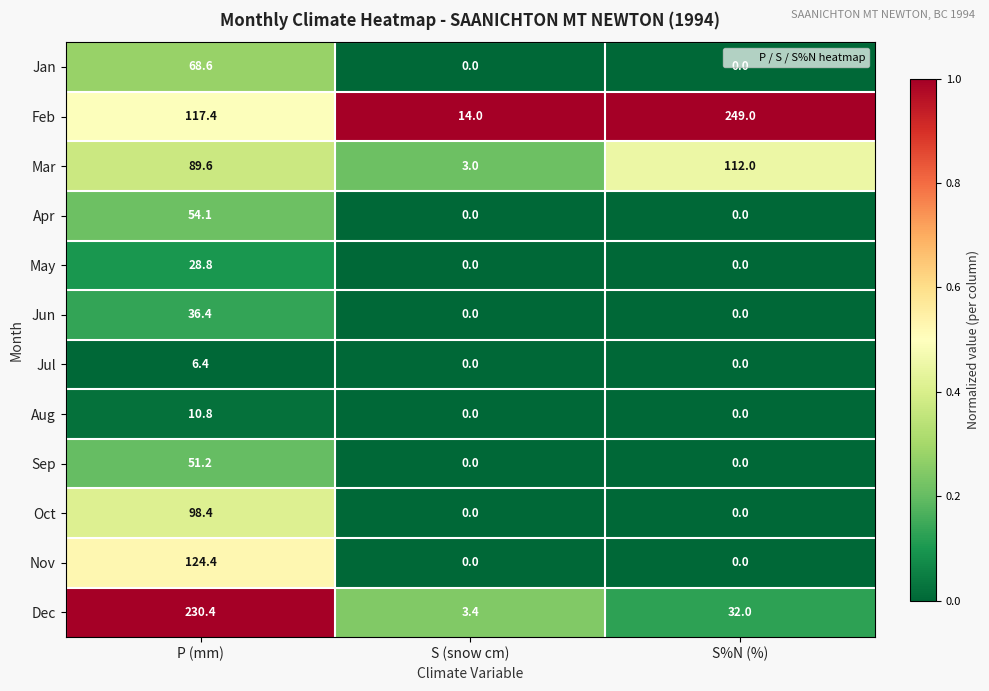

Which series has the widest spread of values?

Feb